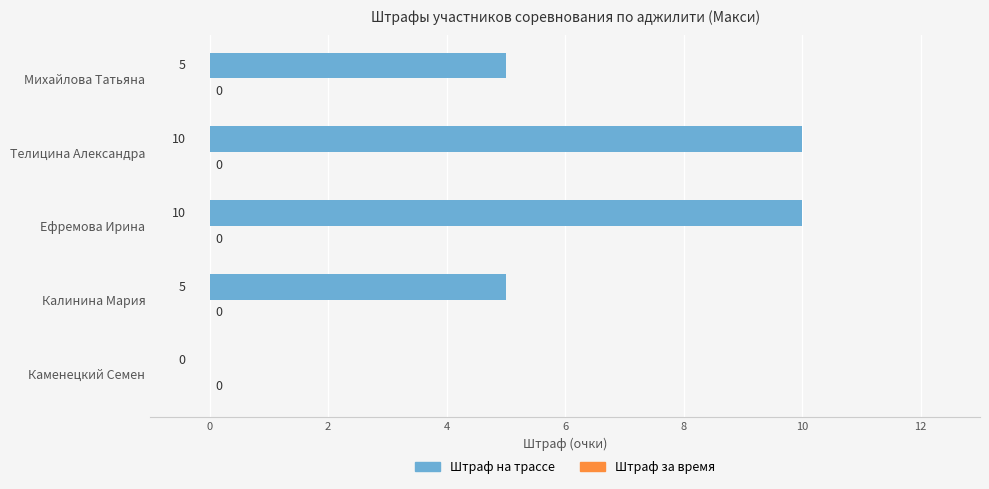

How many series are shown in this chart?

1